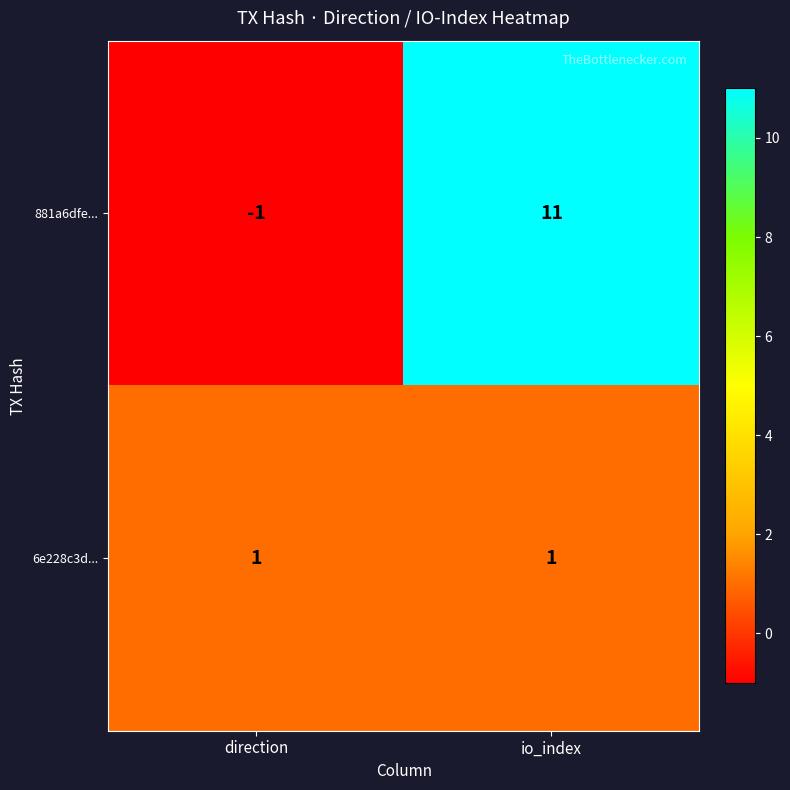

Rank the series by their maximum value, from highest to lowest.

881a6dfe..., 6e228c3d...